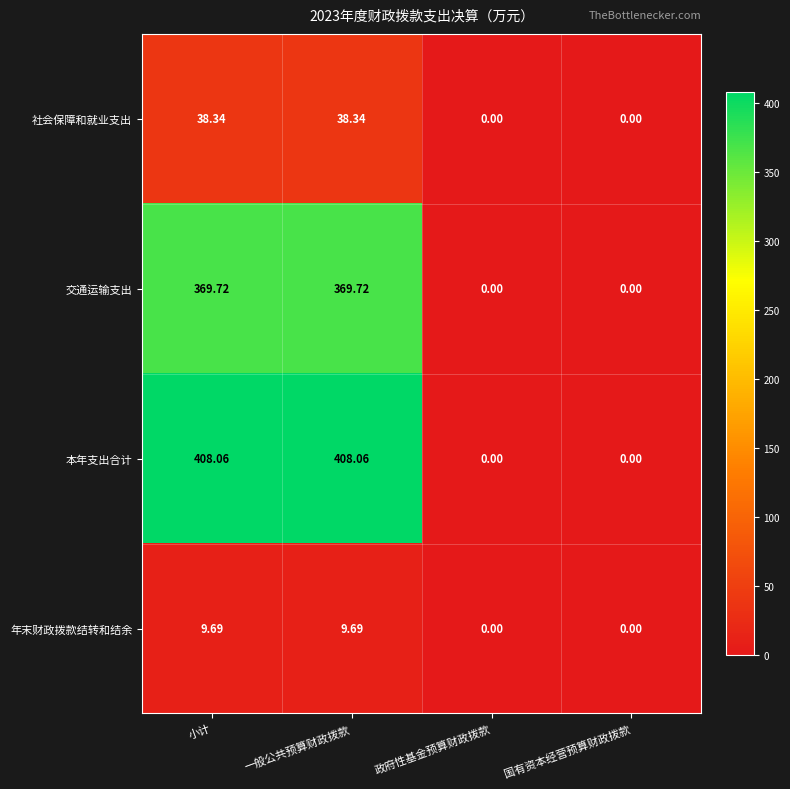

How many positive values does the 本年支出合计 series have?

2